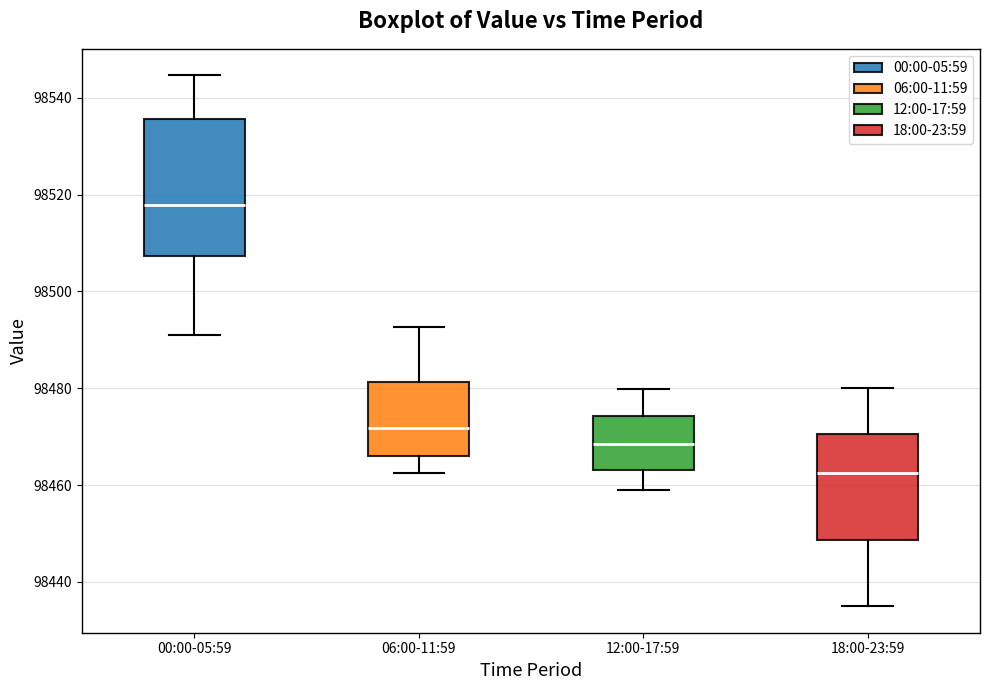

Which box has the highest median line?

00:00-05:59